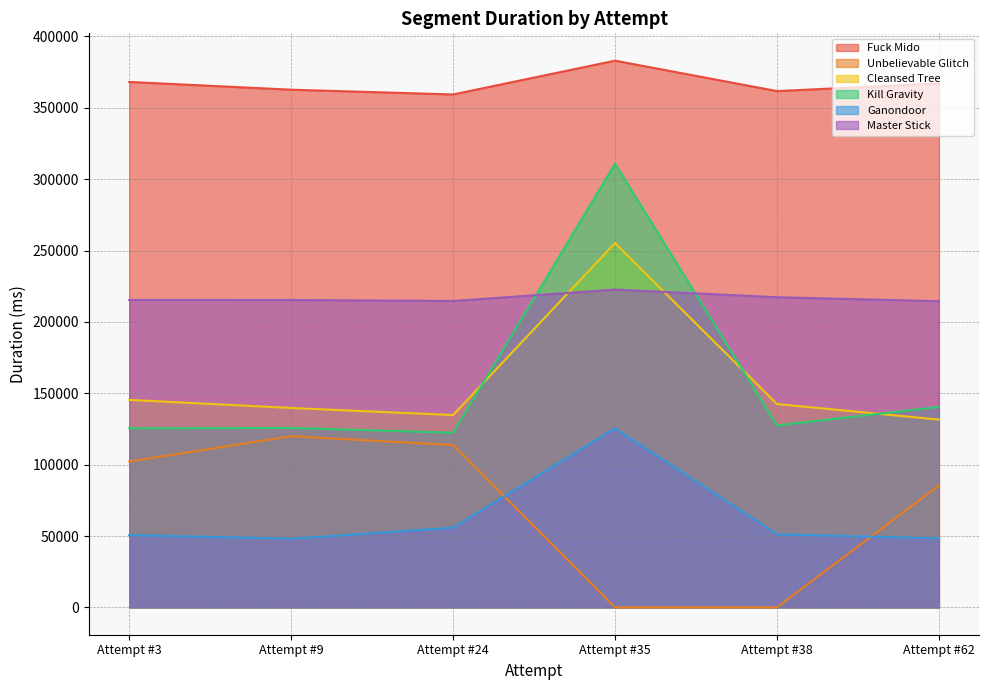

List the series in order of their peak value, highest first.

Fuck Mido, Kill Gravity, Cleansed Tree, Master Stick, Ganondoor, Unbelievable Glitch